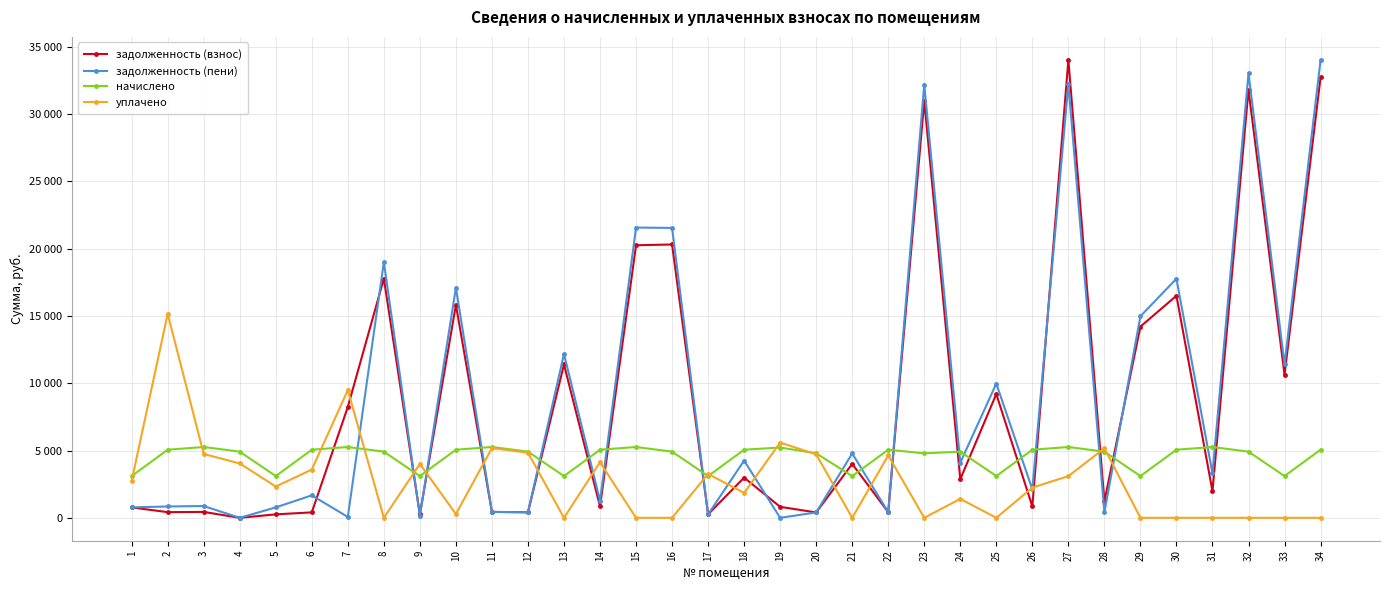

List the labels in order of начислено value, smallest first.

1, 5, 9, 13, 17, 21, 25, 29, 33, 20, 23, 4, 8, 12, 16, 24, 28, 32, 2, 6, 10, 14, 18, 22, 26, 30, 34, 19, 3, 7, 11, 15, 27, 31